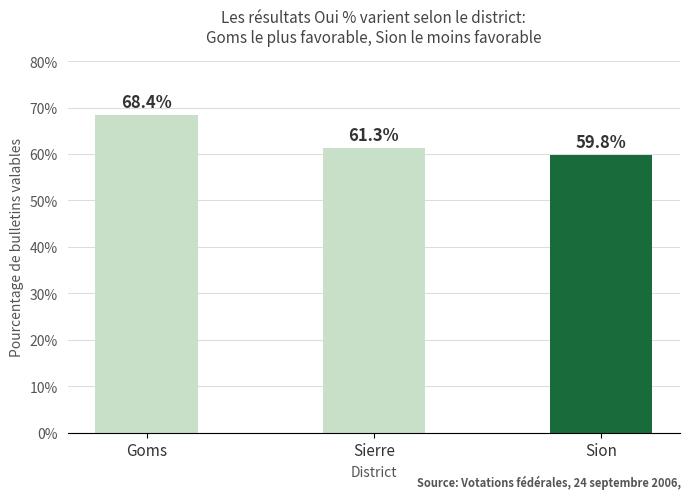

Which label corresponds to the largest value in the chart?

Goms